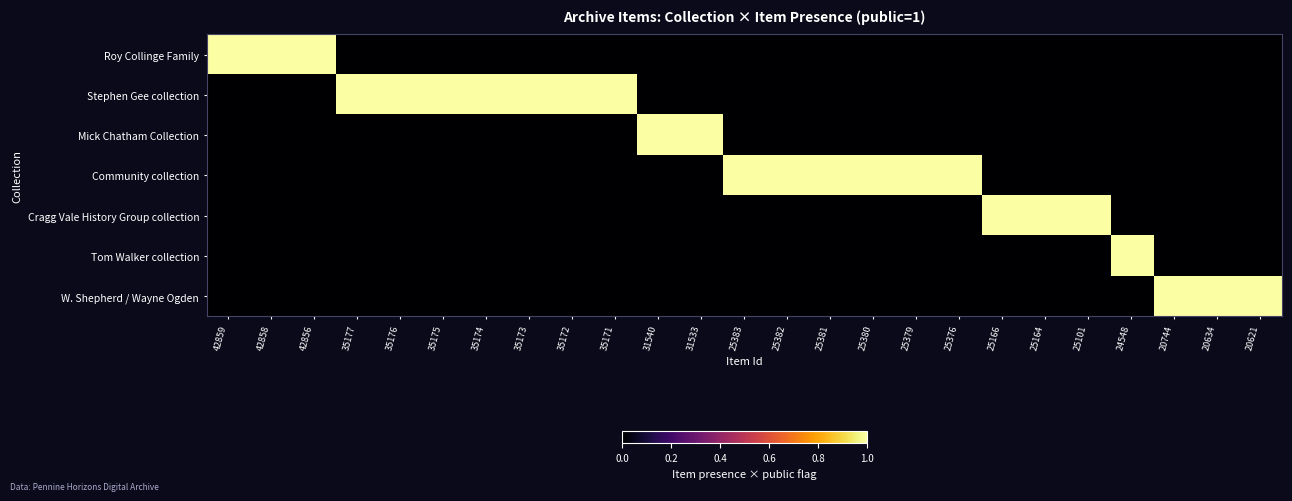

Which has a higher value, 25376 or 35176?

25376